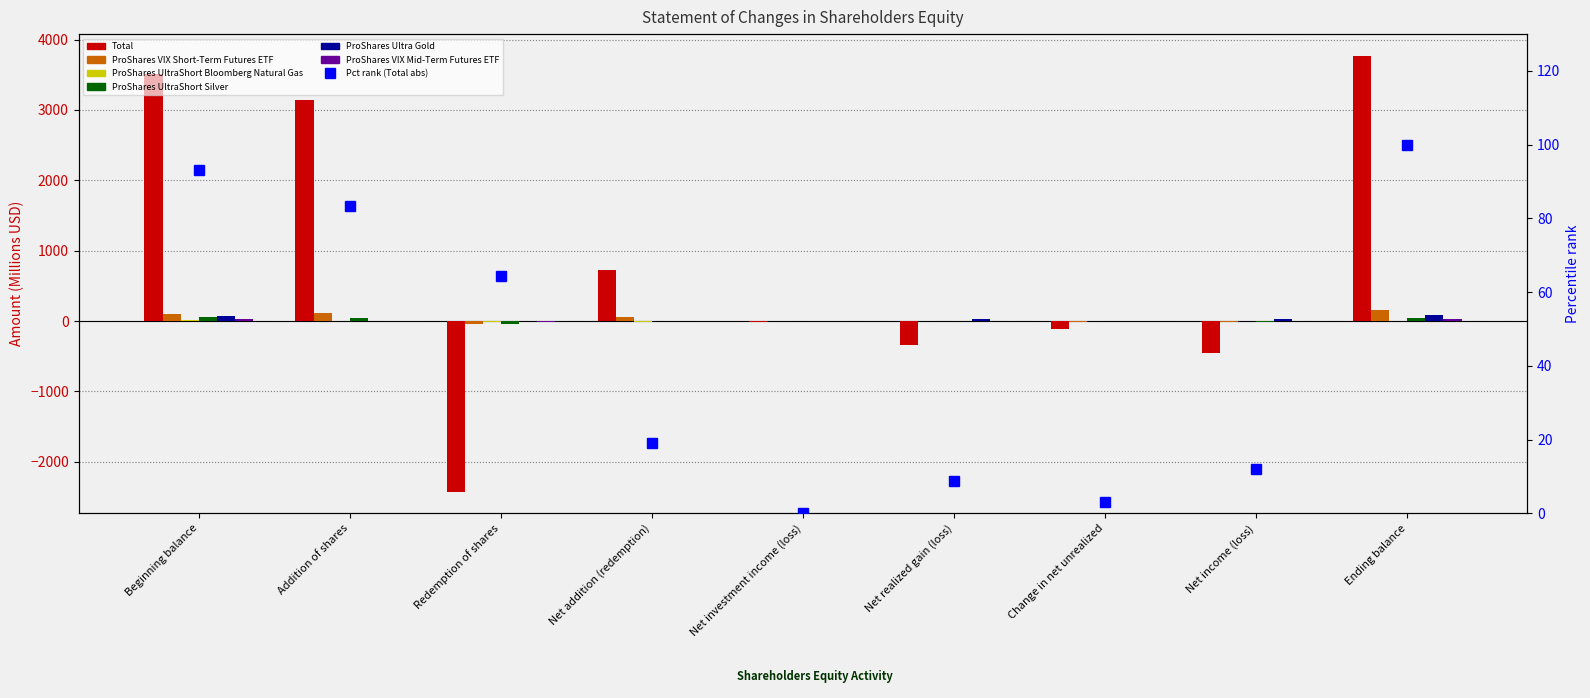

What is the label of the 3rd bar from the right?

Change in net unrealized